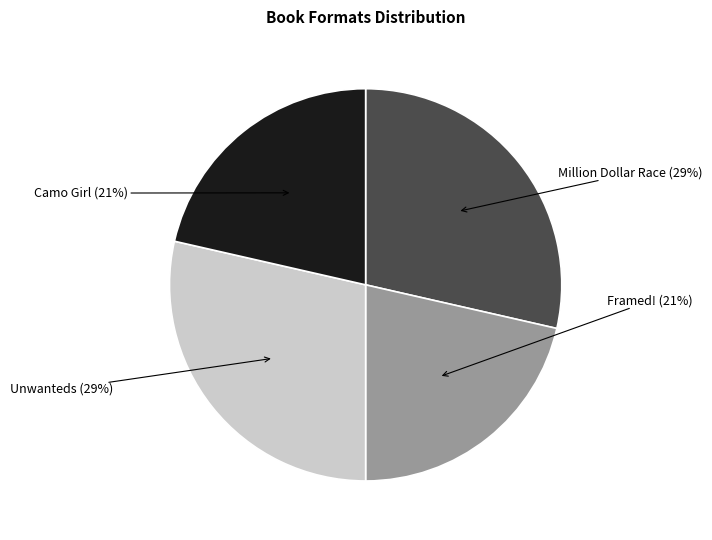

Do Framed! and Camo Girl together represent more than half of the pie?

No